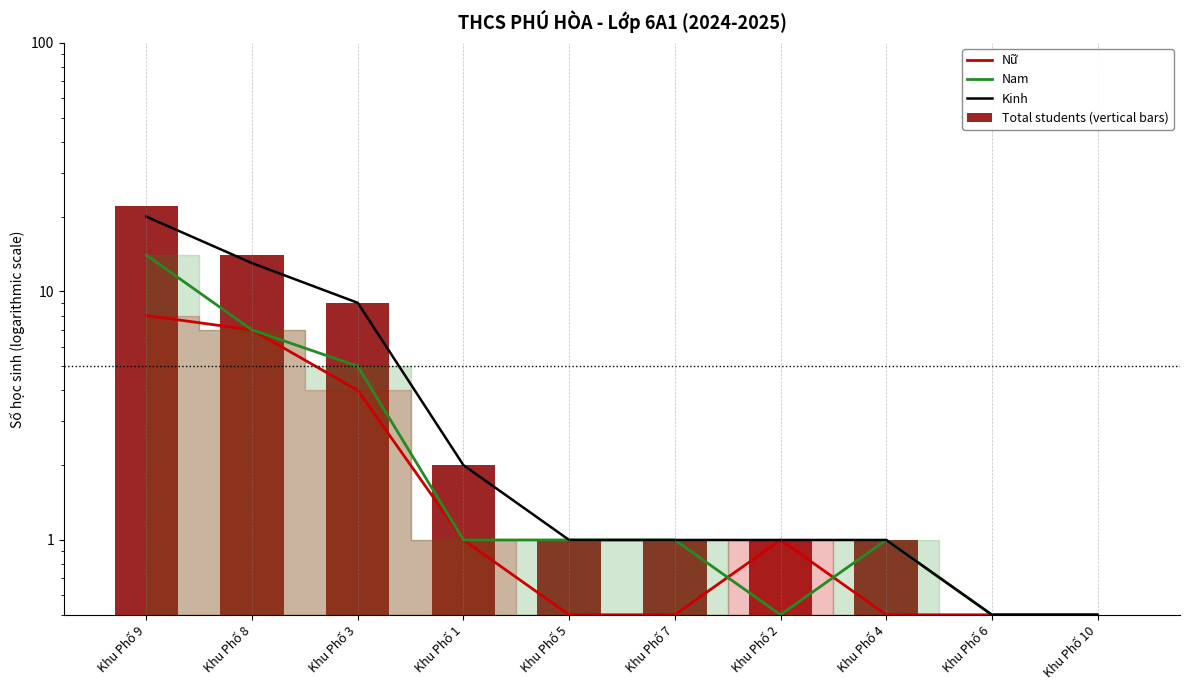

What is the label of the 6th bar from the left?

Khu Phố 7